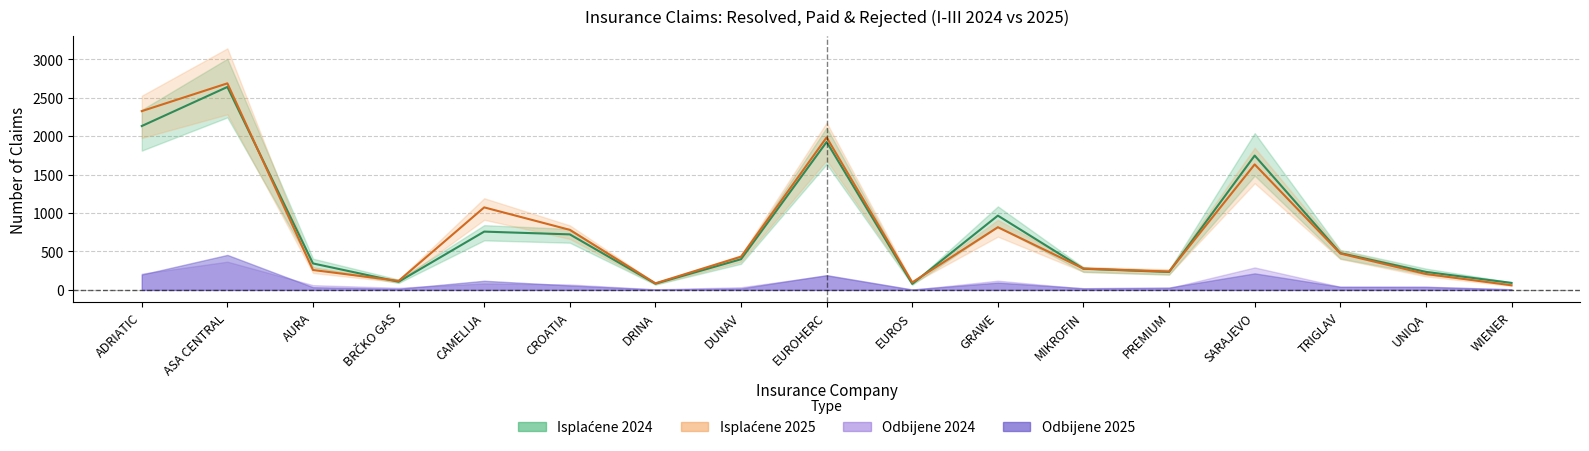

What is the difference between the maximum and minimum values in the Odbijene 2024 series?

365